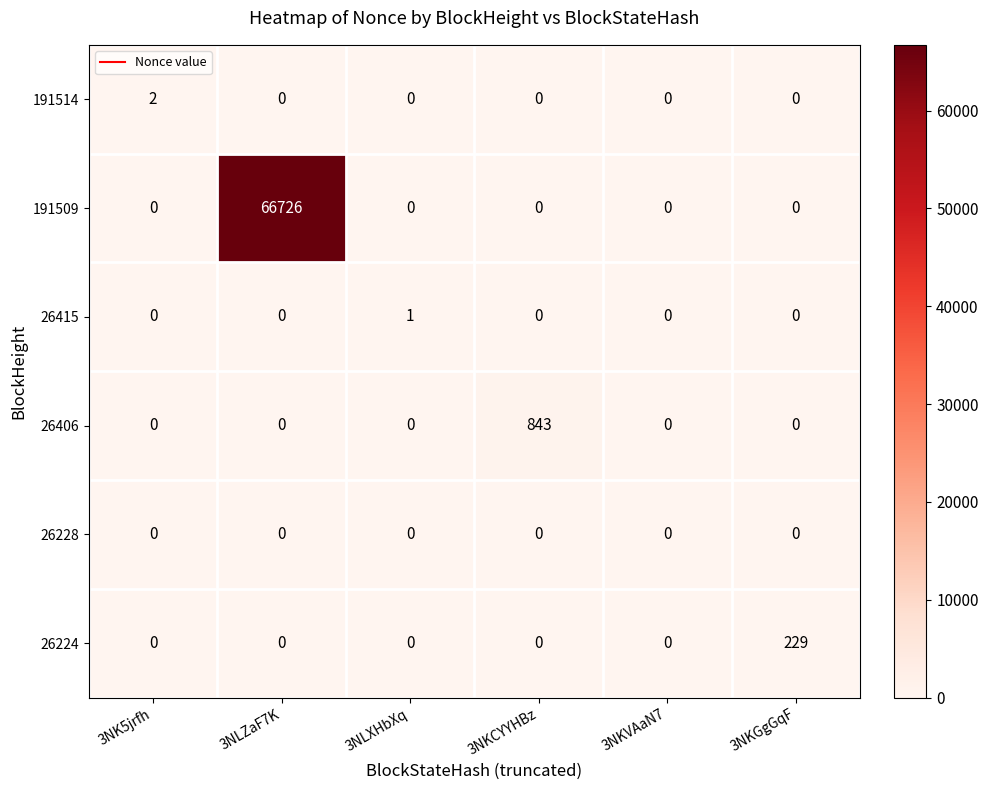

The value of 191509 at 3NLZaF7K is 93140. True or false?

False